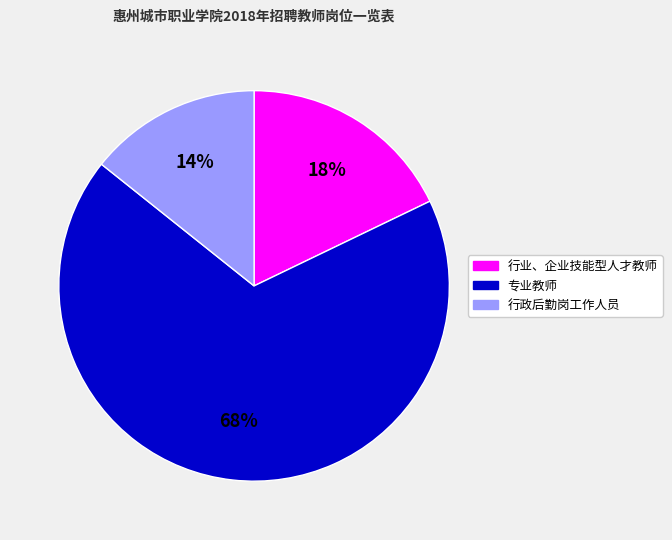

To the nearest percent, what portion does 专业教师 represent?

68%